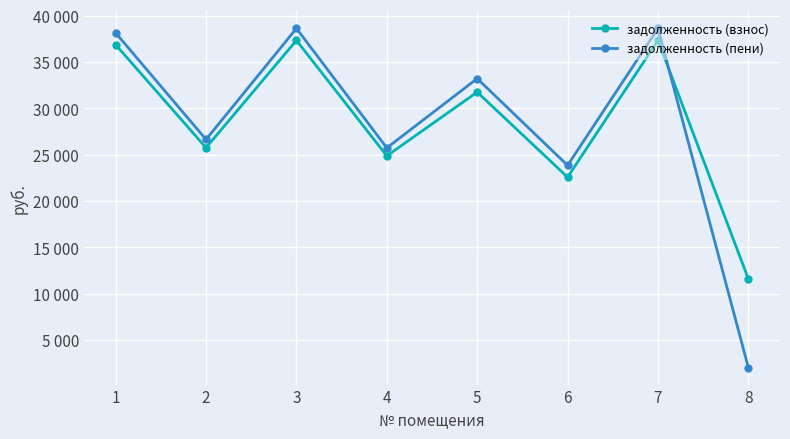

What are all the series names shown in the legend?

задолженность (взнос), задолженность (пени)